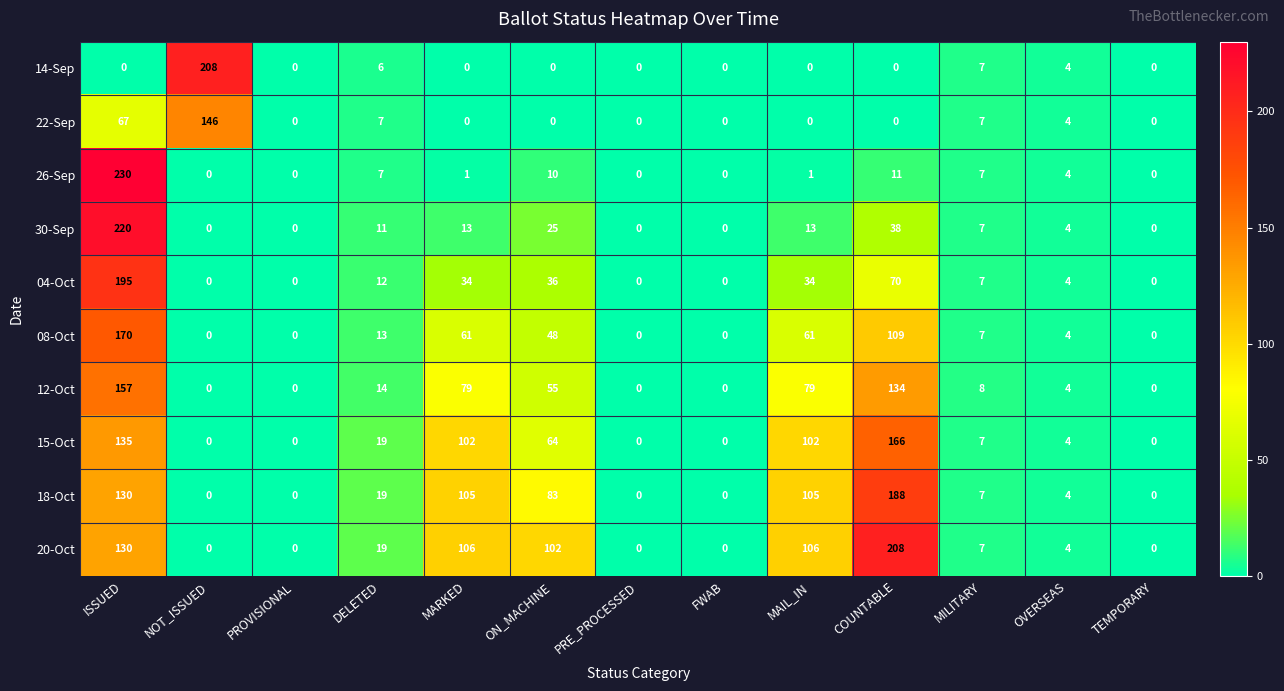

What is the sum of all 20-Oct values?

682